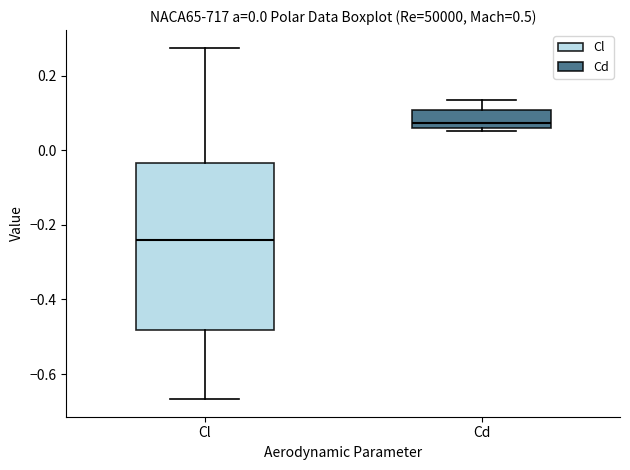

Which box is the tallest, from its lower edge to its upper edge?

Cl